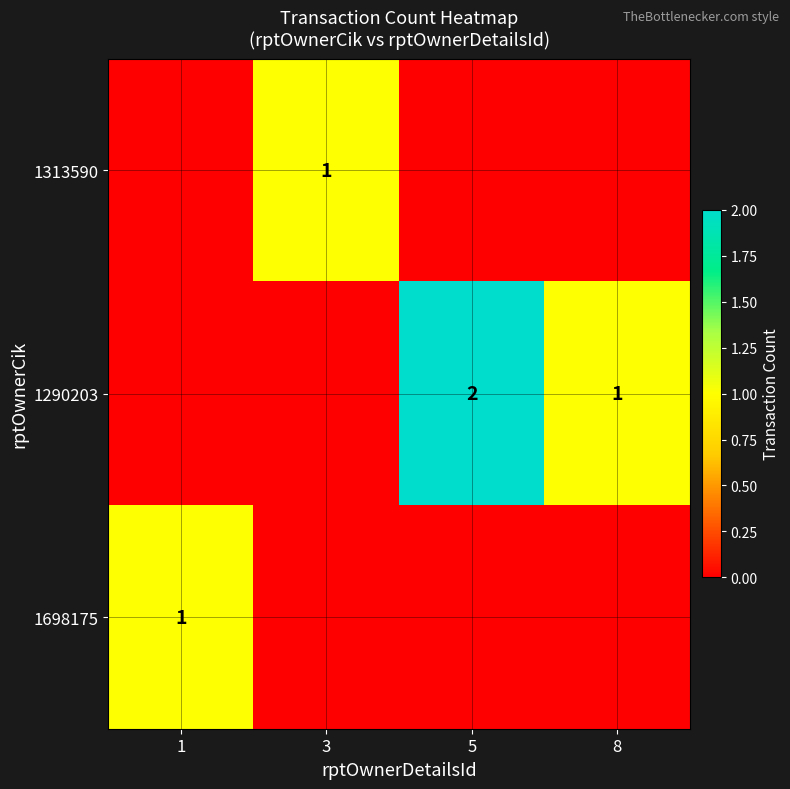

At which category is the sum across all series the highest?

5